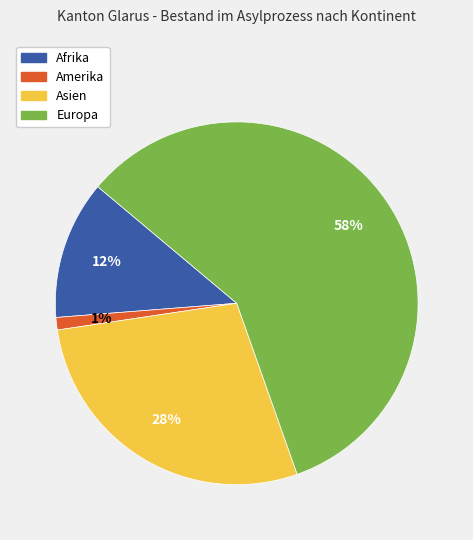

Do Afrika and Asien together represent more than half of the pie?

No